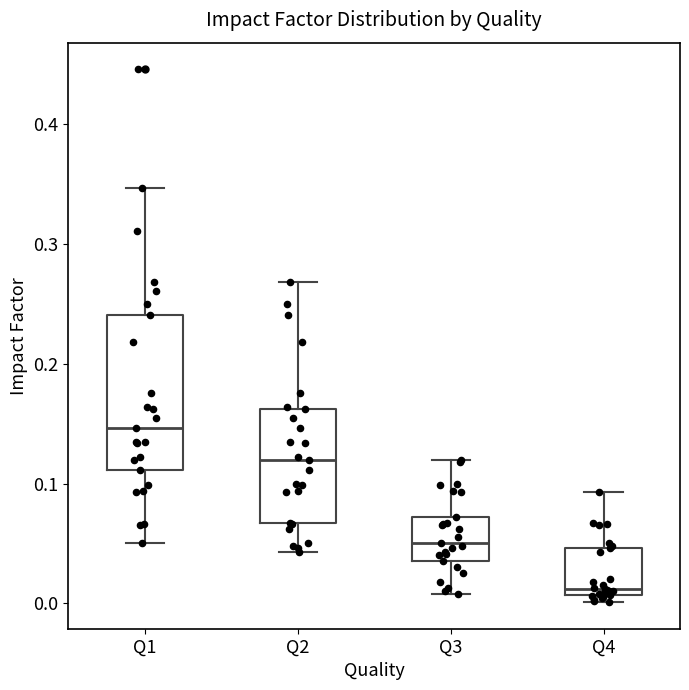

Which box's median line is the lowest?

Q4